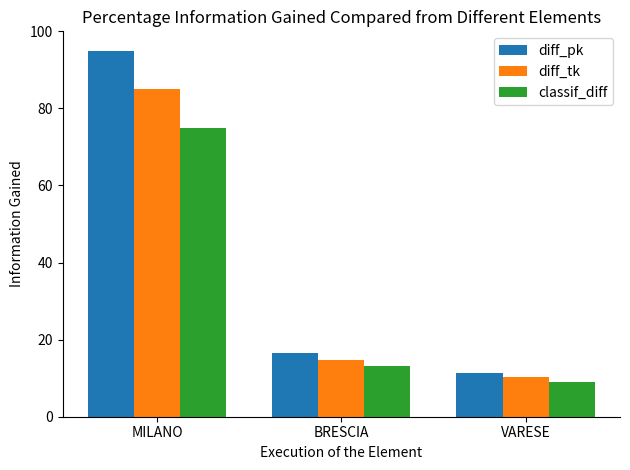

What position from the left is VARESE?

3